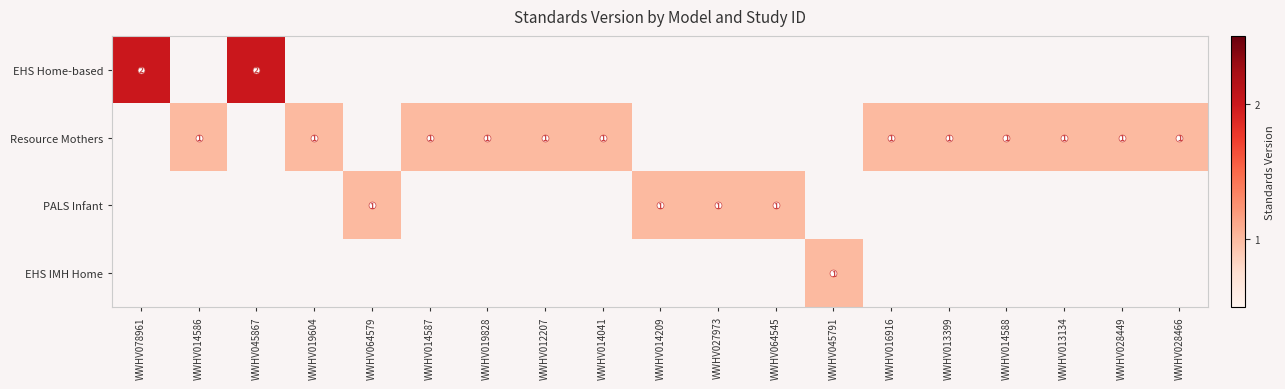

What is the spread (max minus min) of values at WWHV013134?

1